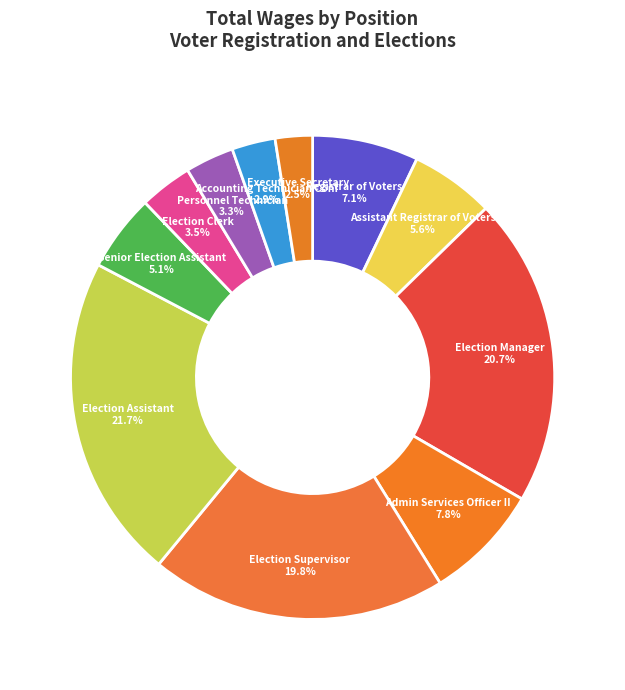

How many segments does this pie chart have?

11